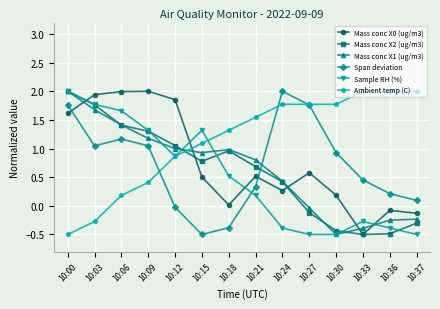

Where is the first local maximum for Span deviation?

10:06